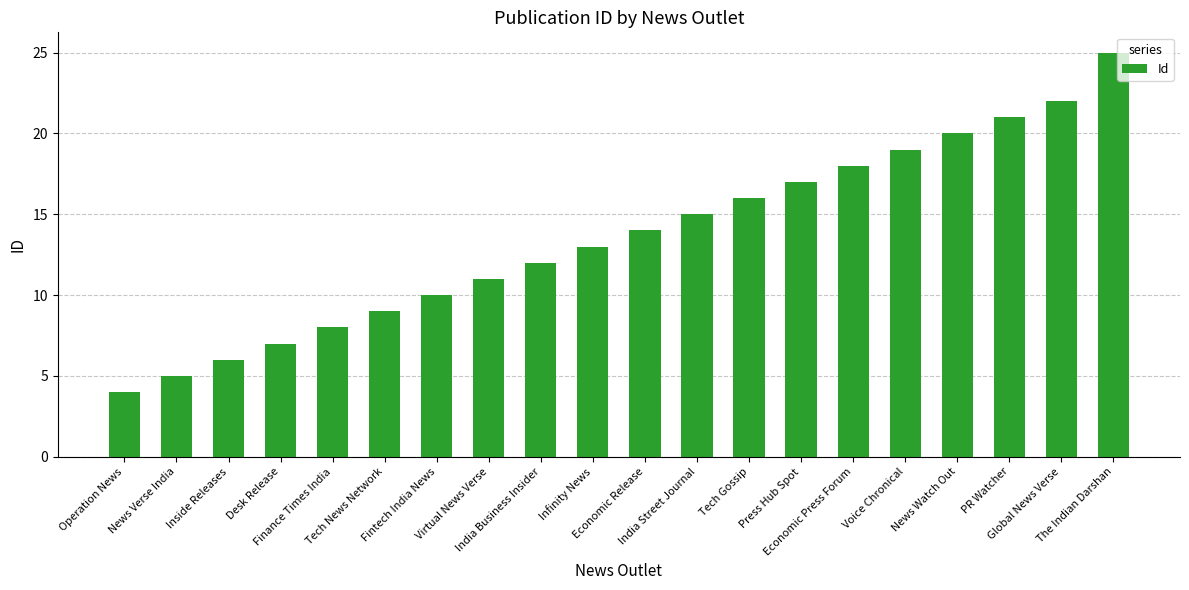

What is the value of the 2nd bar from the left?

5